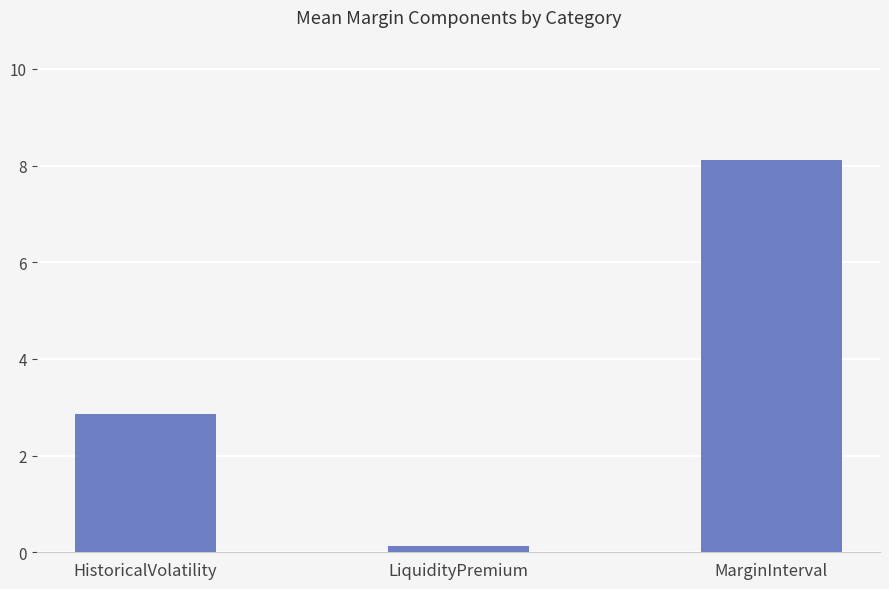

At which category does the chart reach its minimum across all series?

LiquidityPremium